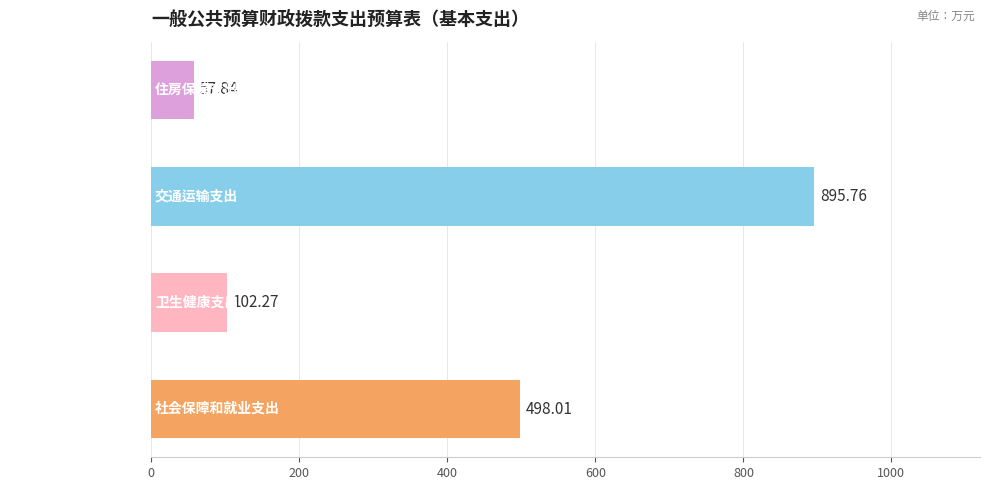

Between 交通运输支出 and 卫生健康支出, which is larger?

交通运输支出